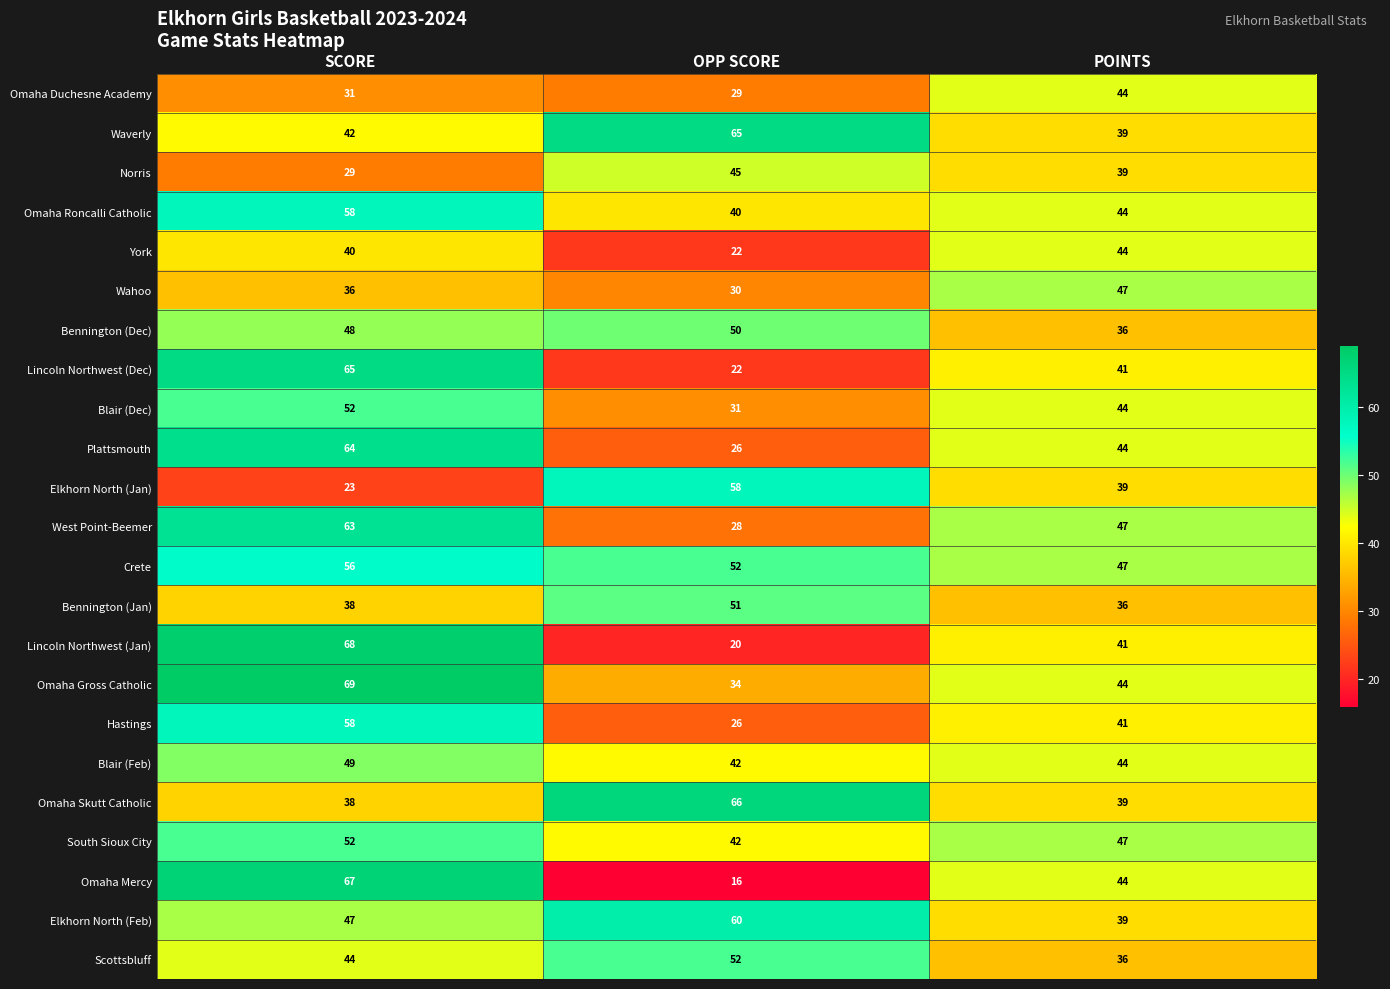

At which category is the sum across all series the highest?

SCORE